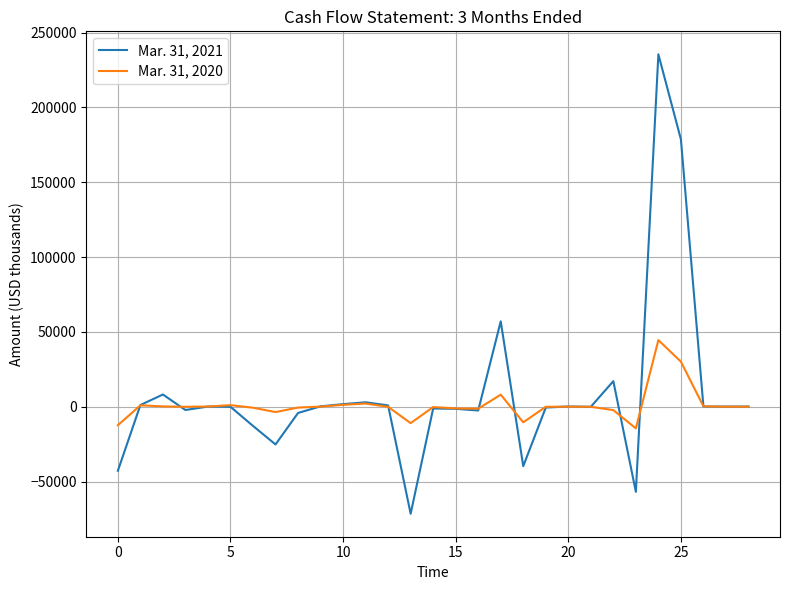

Which series has the largest range (max minus min)?

Mar. 31, 2021